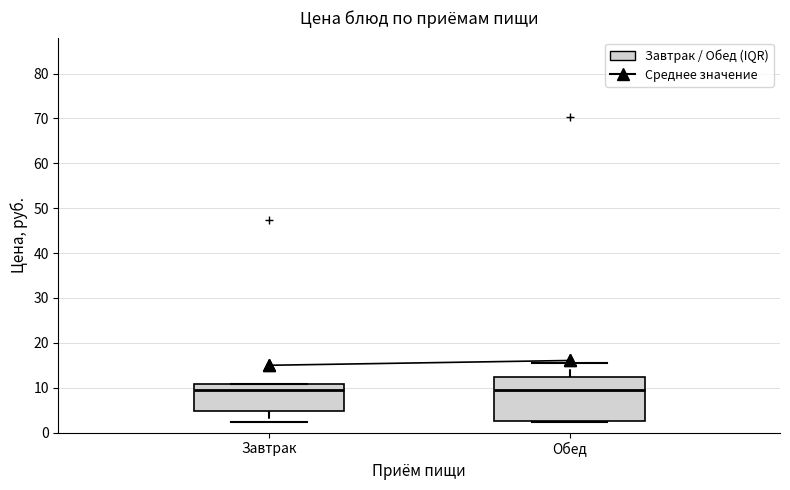

Which box is the tallest, from its lower edge to its upper edge?

Обед